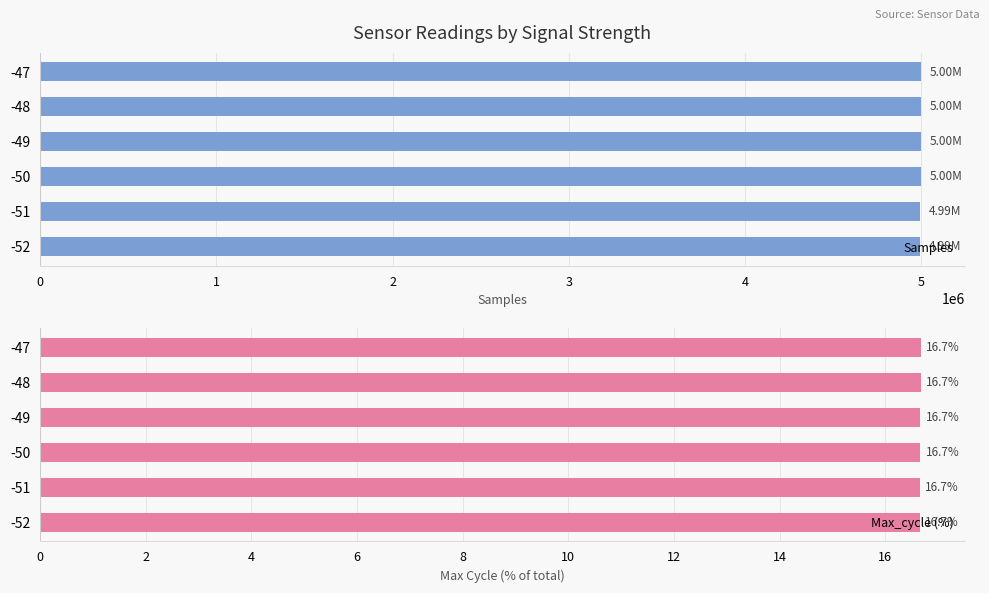

Count the Max_cycle (%) values in the range 16 to 17.

6